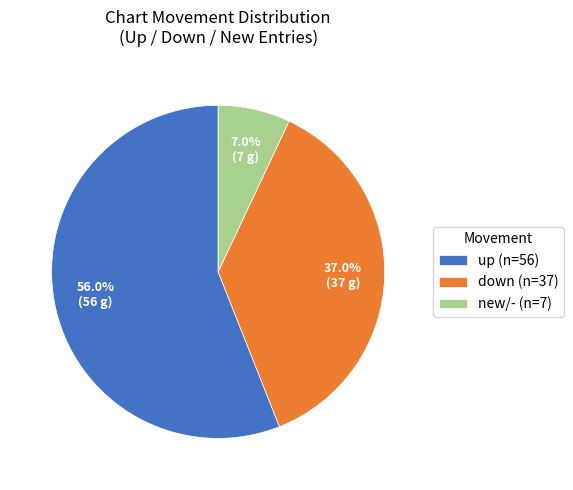

Which slice is the smallest?

new